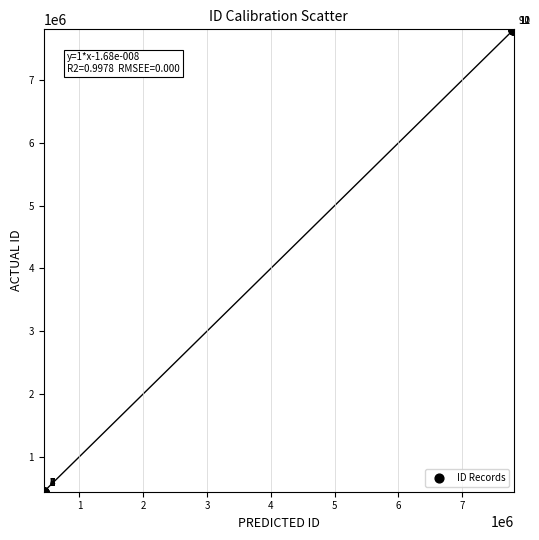

What Y value in the scatter plot is closest to 4122720?

441711